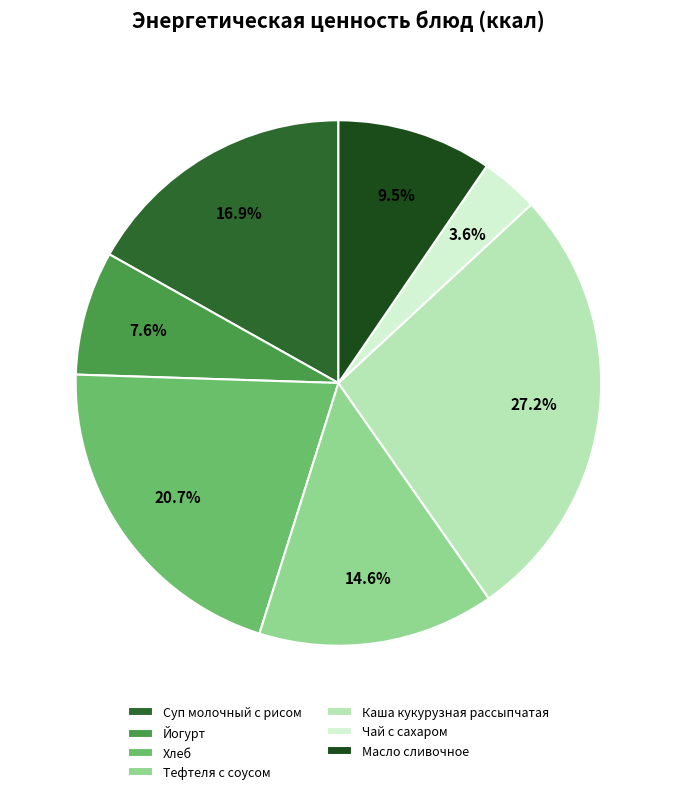

Does Каша кукурузная рассыпчатая represent more than half of the total?

No